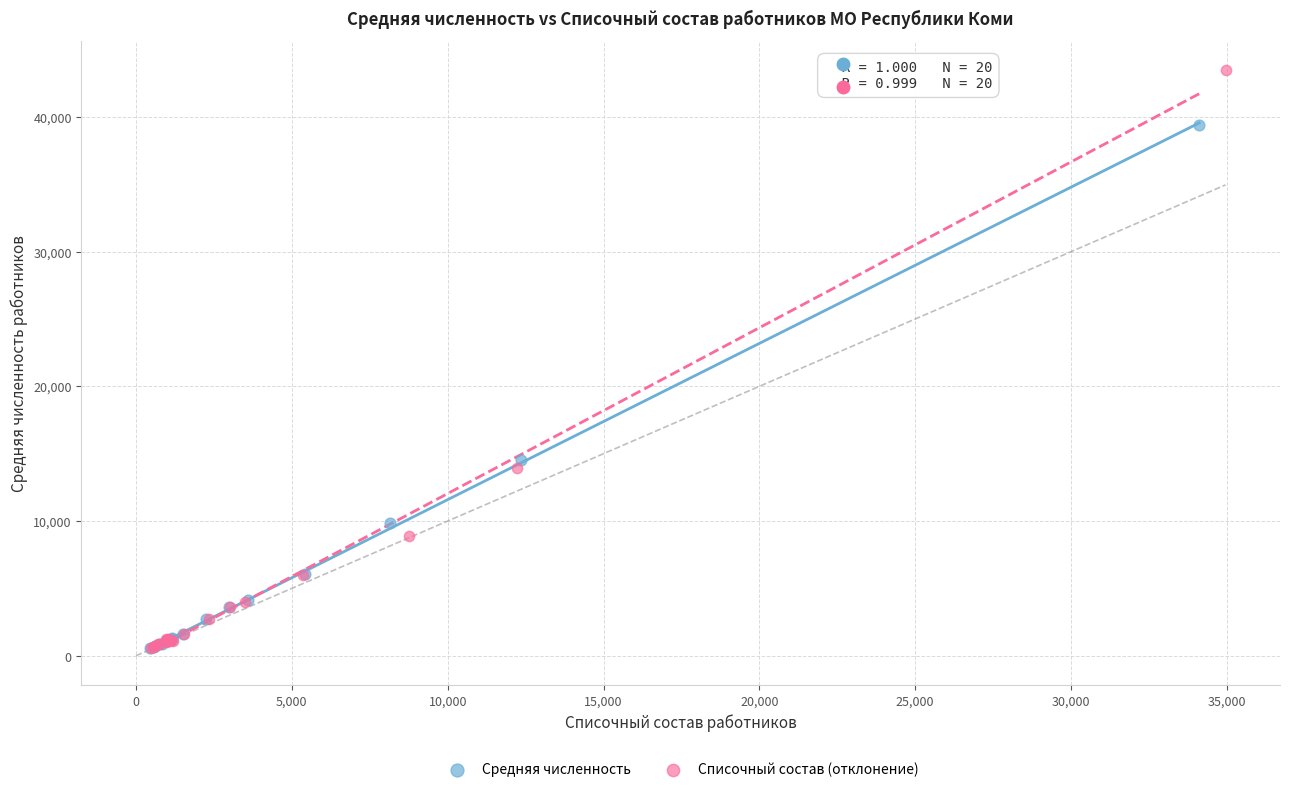

Which series has the largest Y range (max minus min)?

Списочный состав (отклонение)